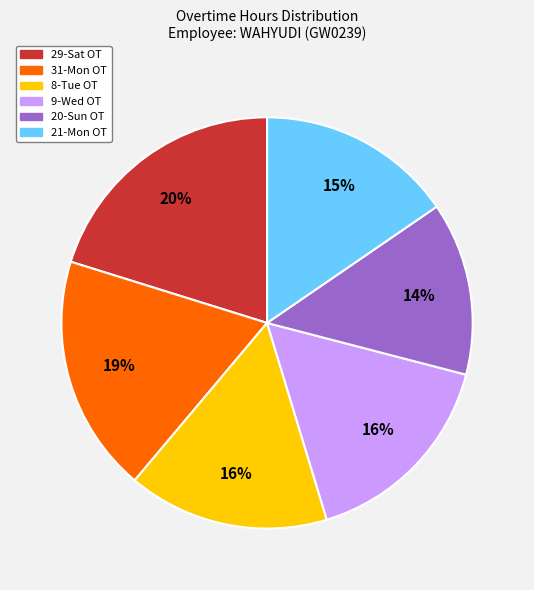

To the nearest percent, what percentage of the pie is 29-Sat OT?

20%